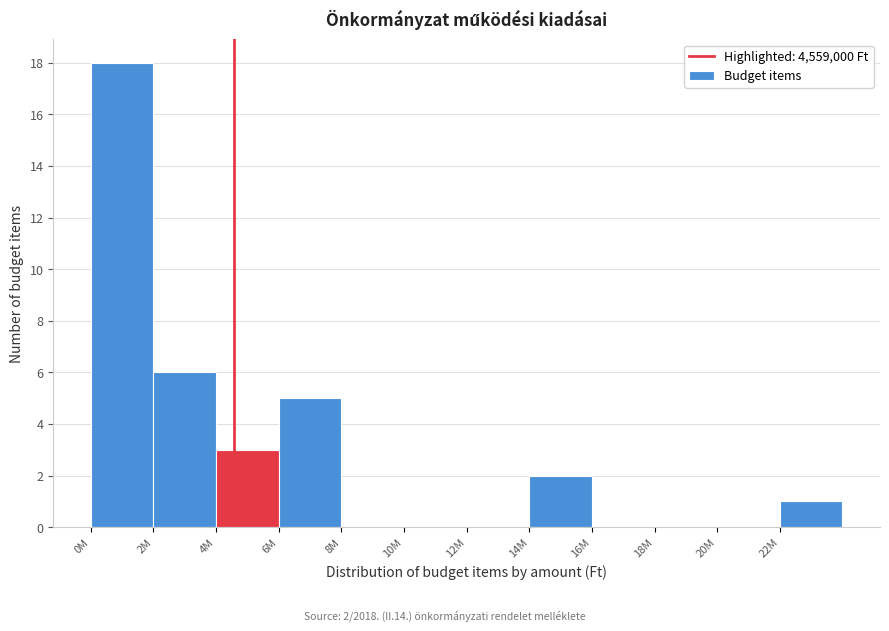

Reading left to right, what are all the values shown in this chart?

0M=18	2M=6	4M=3	6M=5	8M=0	10M=0	12M=0	14M=2	16M=0	18M=0	20M=0	22M=1